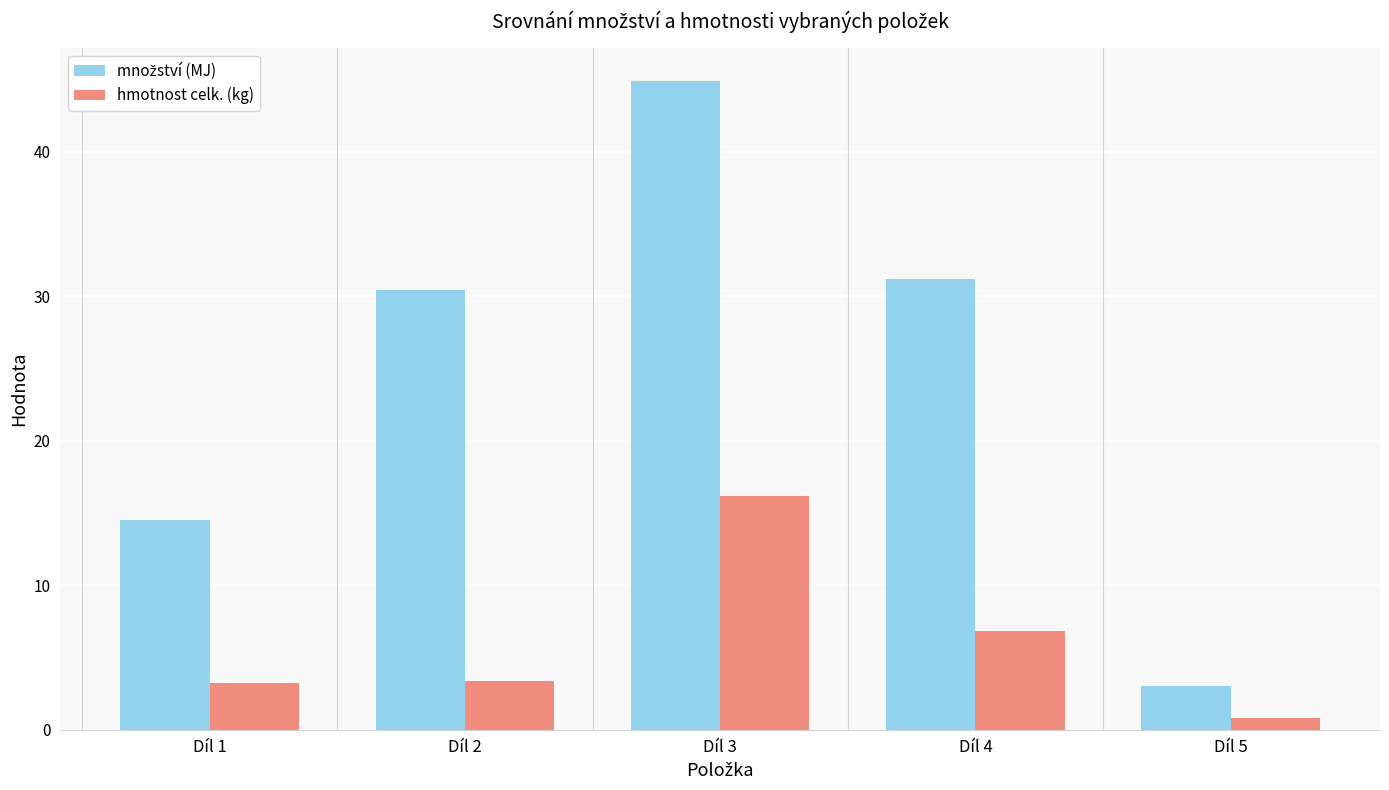

Which label corresponds to the smallest value in the chart?

Díl 5